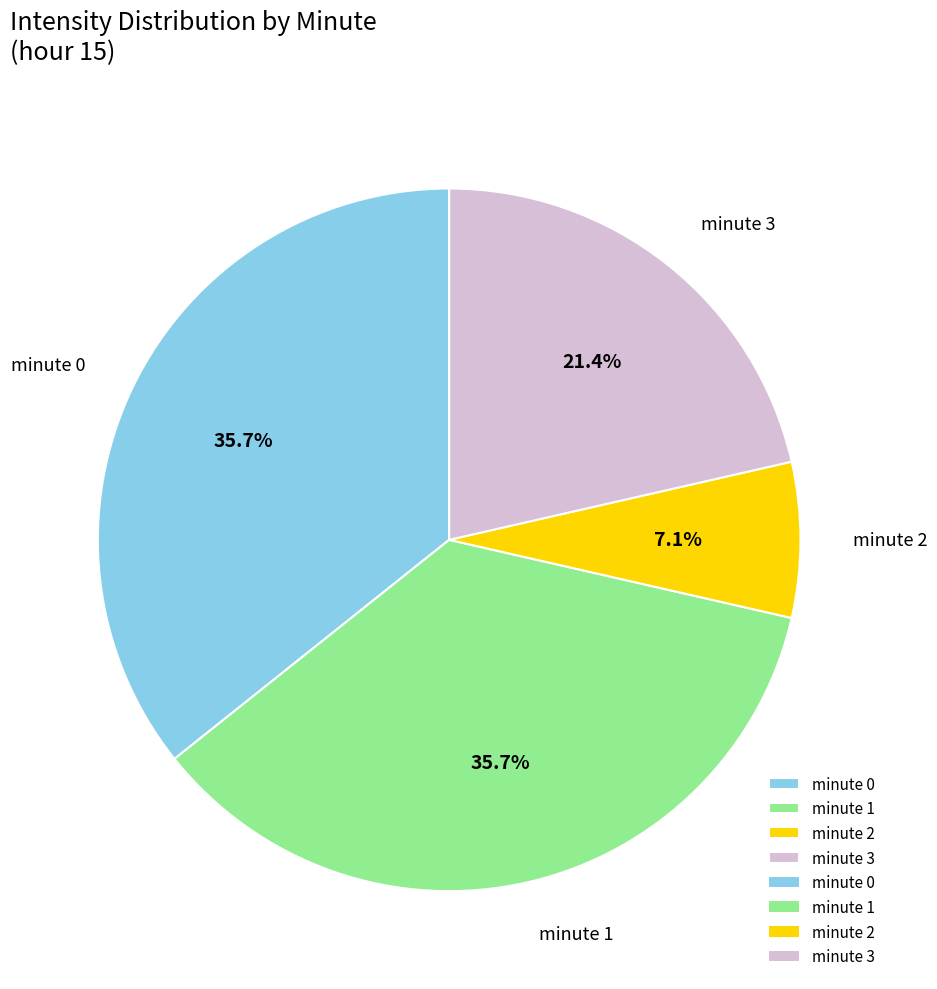

Is there any slice that represents more than half of the pie?

No